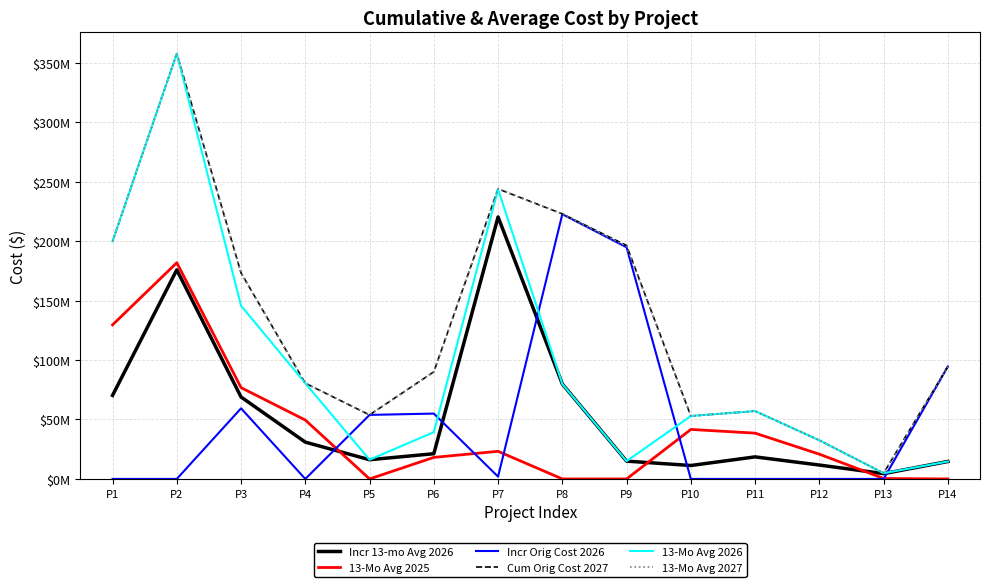

Is this an area chart (filled region under the line)?

No